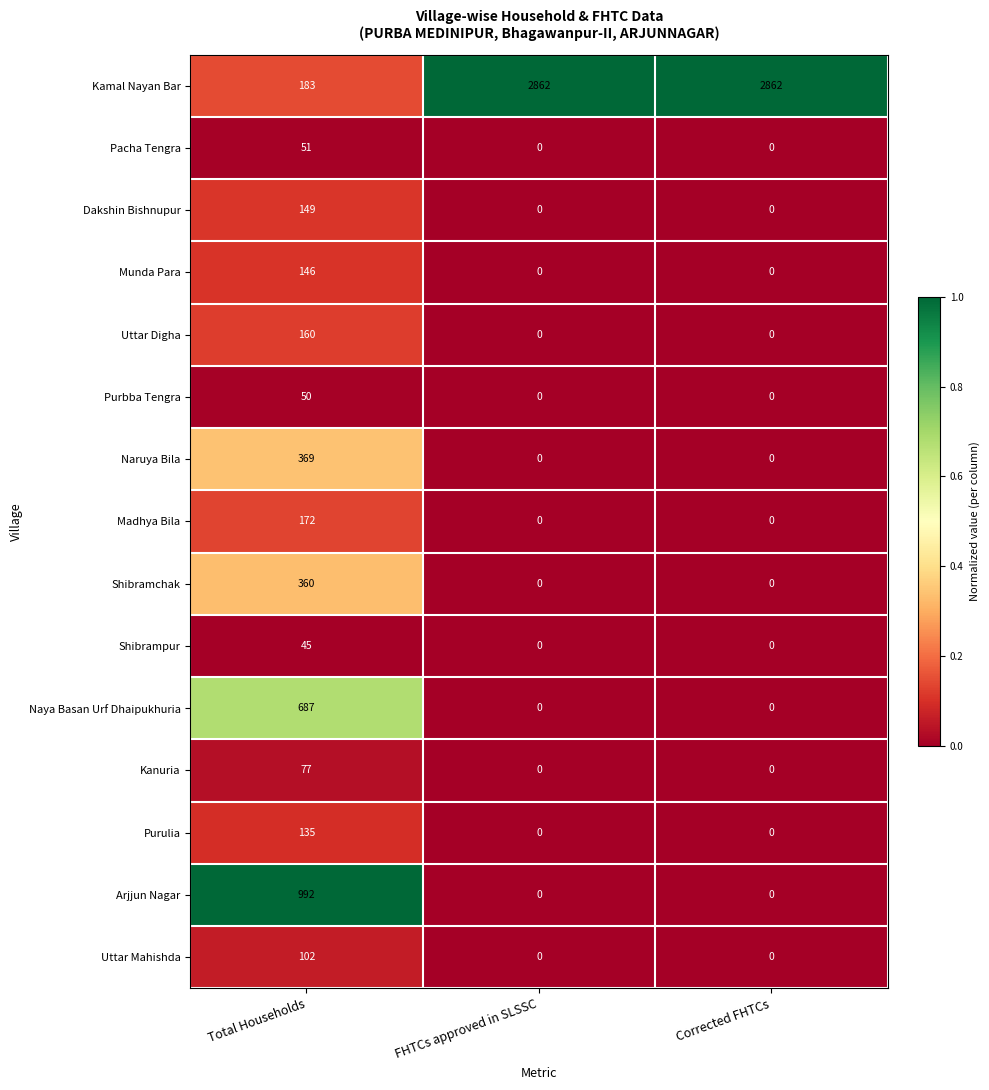

True or false: Uttar Digha has a value of 160 at Total Households.

True